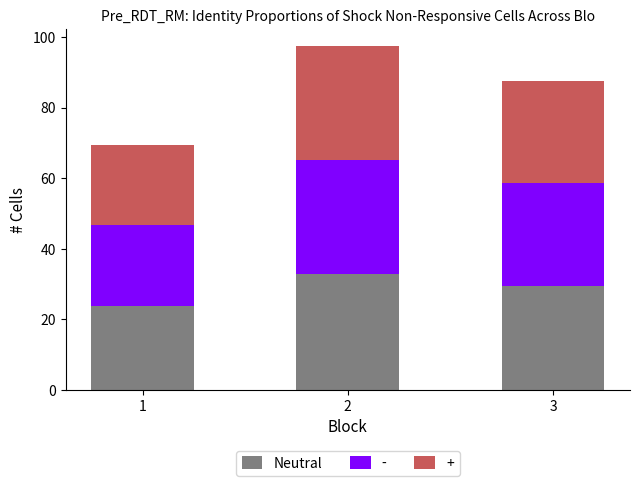

The Neutral series shows 29.5 at 3. True or false?

True